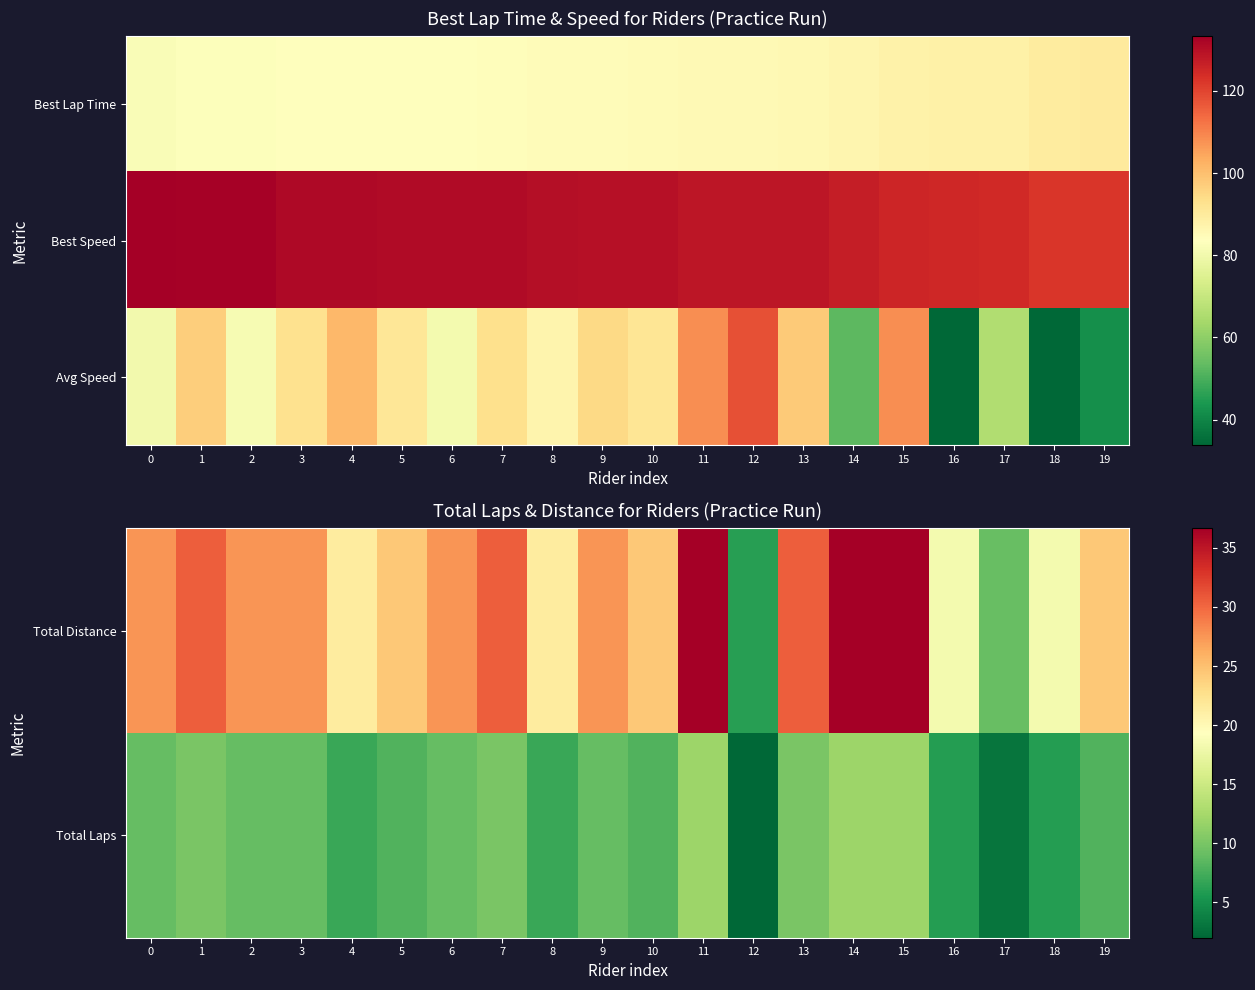

The Avg Speed series shows 93.3 at 7. True or false?

True